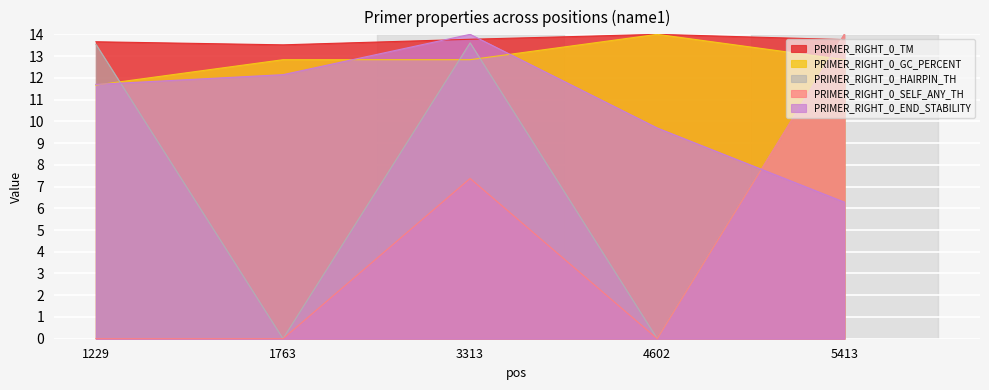

The PRIMER_RIGHT_0_HAIRPIN_TH series shows 13.6 at 3313. True or false?

True